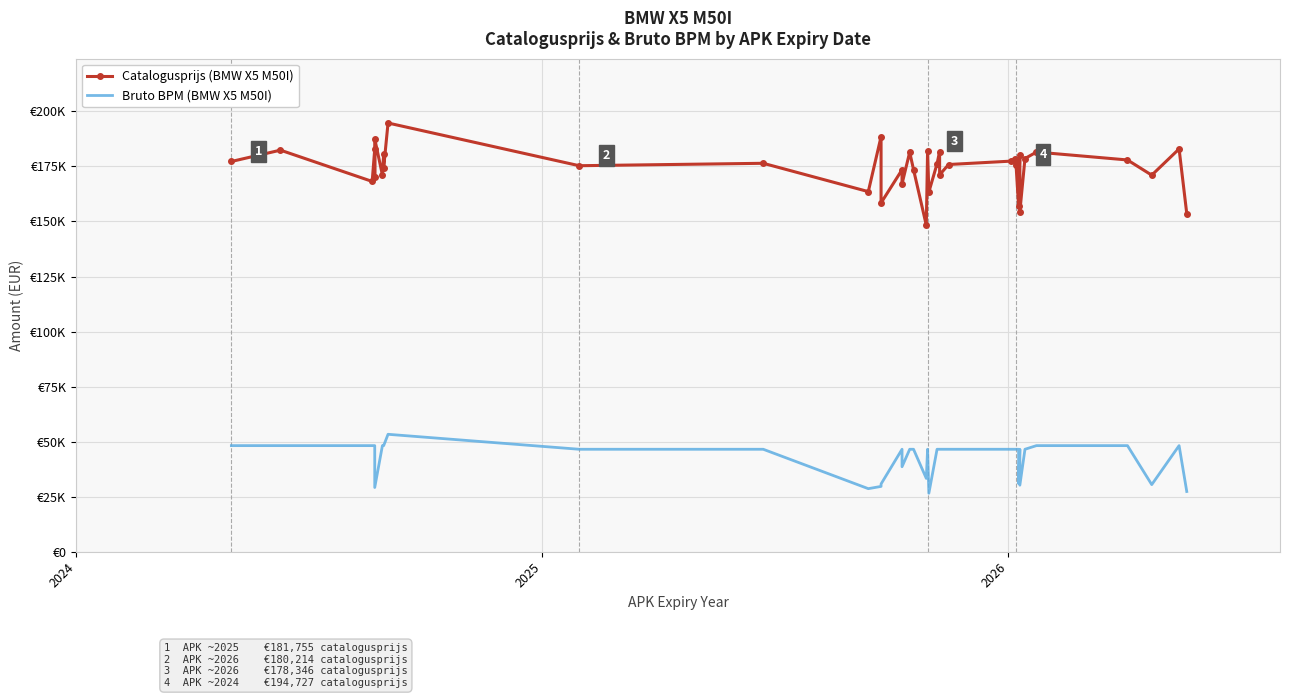

Is this an area chart (filled region under the line)?

No